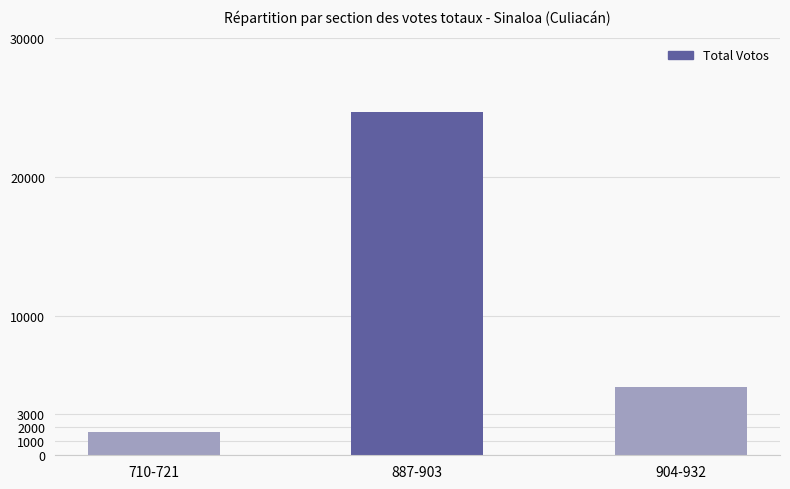

Reading right to left, list all the values displayed in this chart.

904-932=4897	887-903=24697	710-721=1706